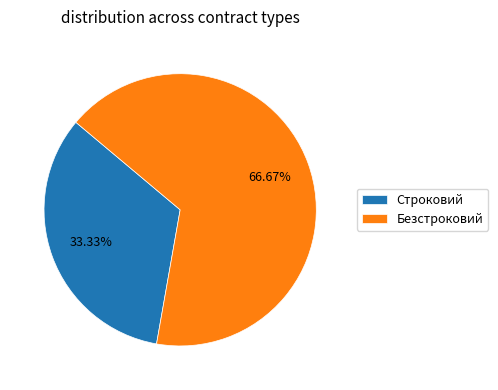

To the nearest percent, what is the combined percentage of Безстроковий and Строковий?

100%